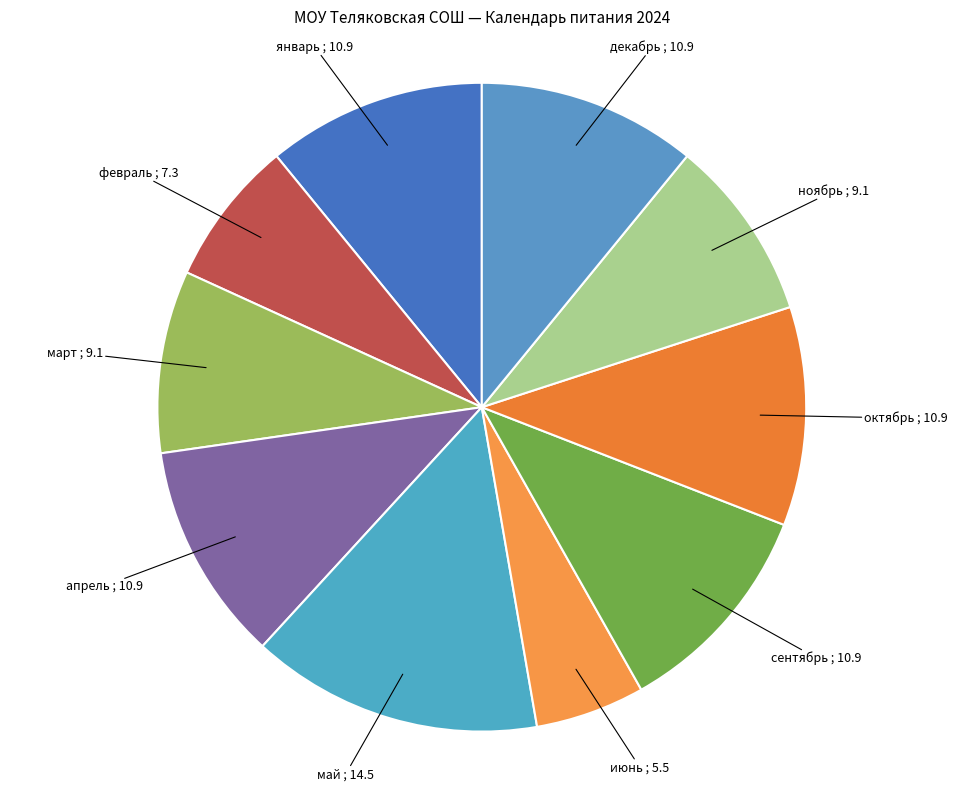

Is the sum of октябрь and январь greater than half?

No